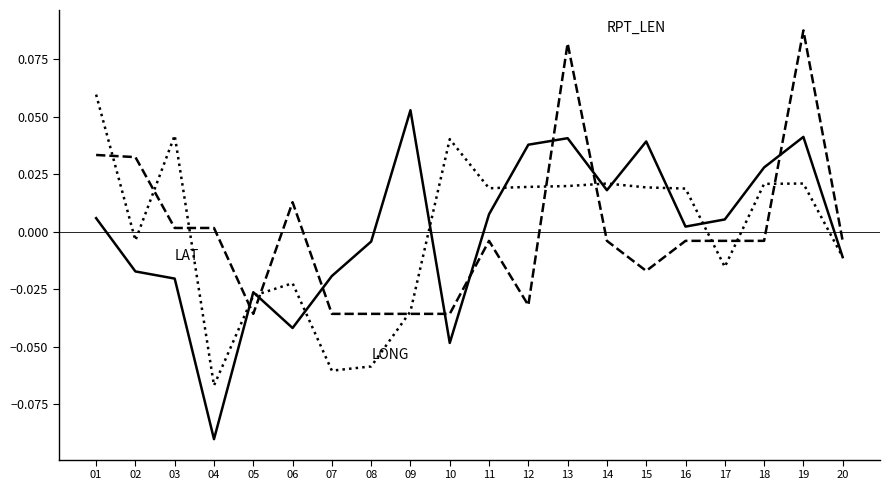

At which category is the sum across all series the highest?

19